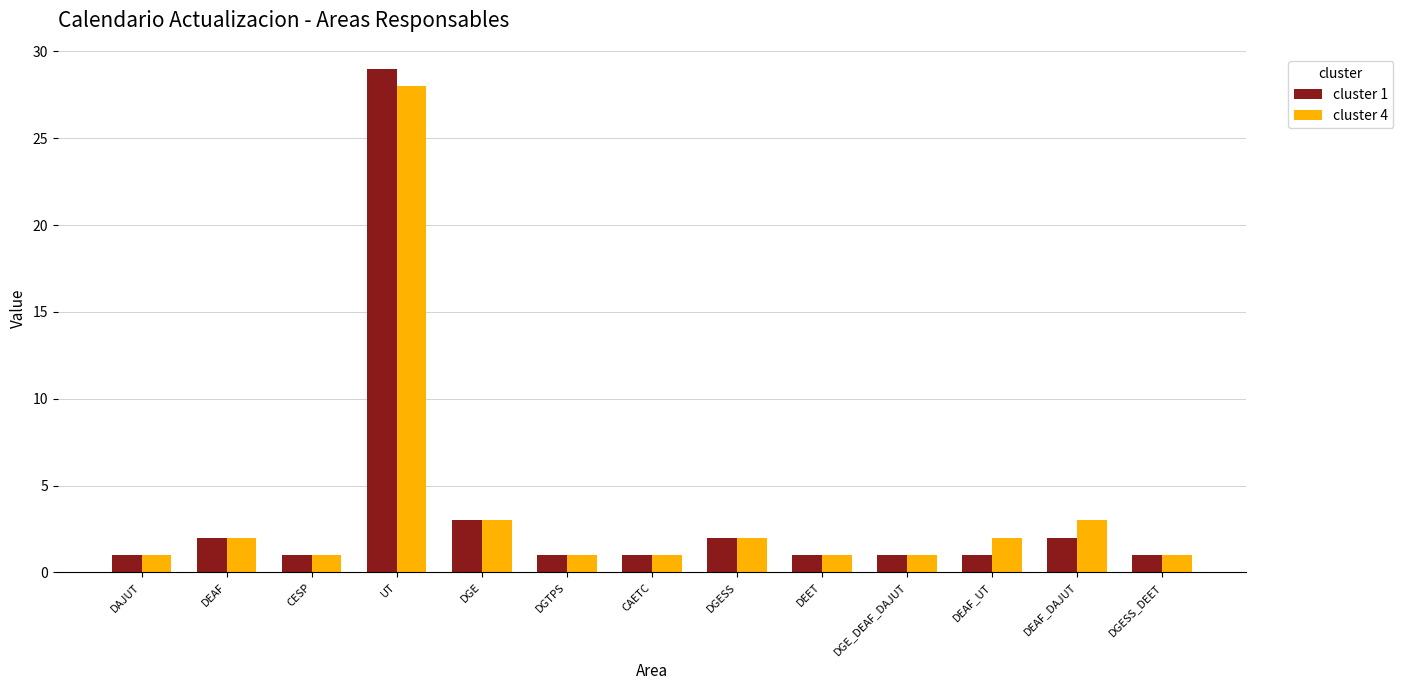

What is the label of the 2nd bar from the right?

DEAF_DAJUT